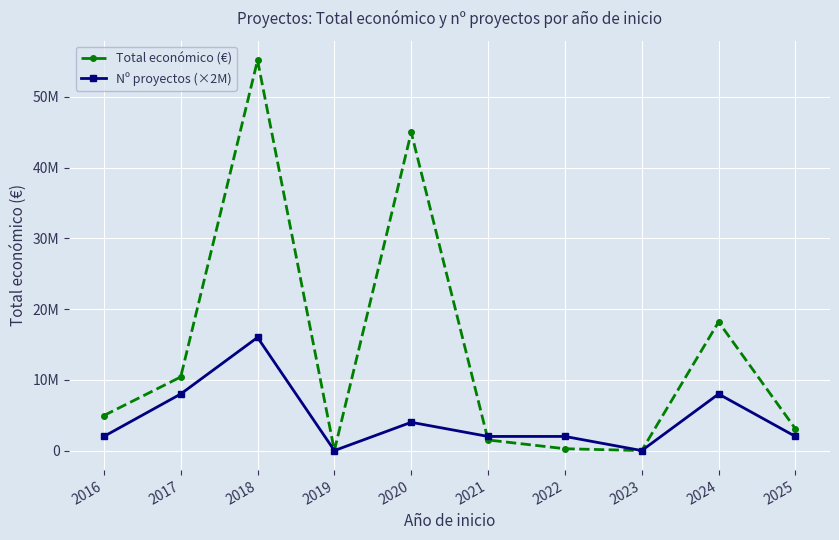

Does the chart have visible grid lines?

Yes